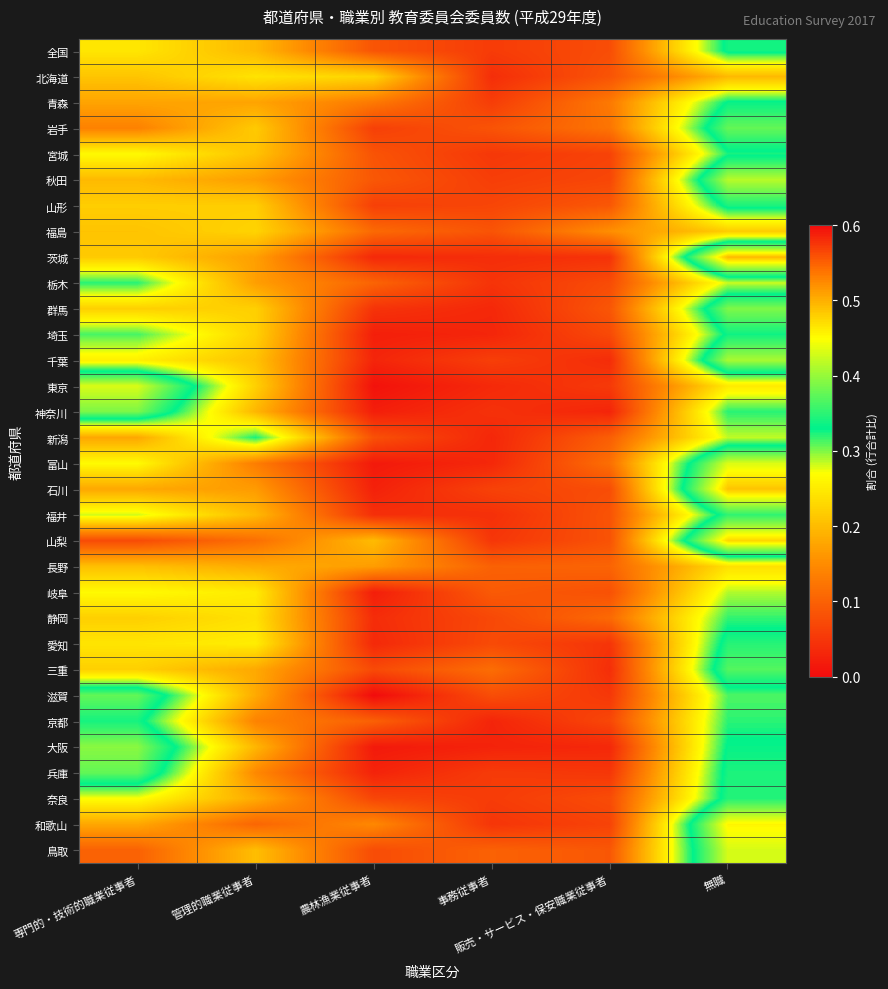

At which category is the sum across all series the highest?

無職